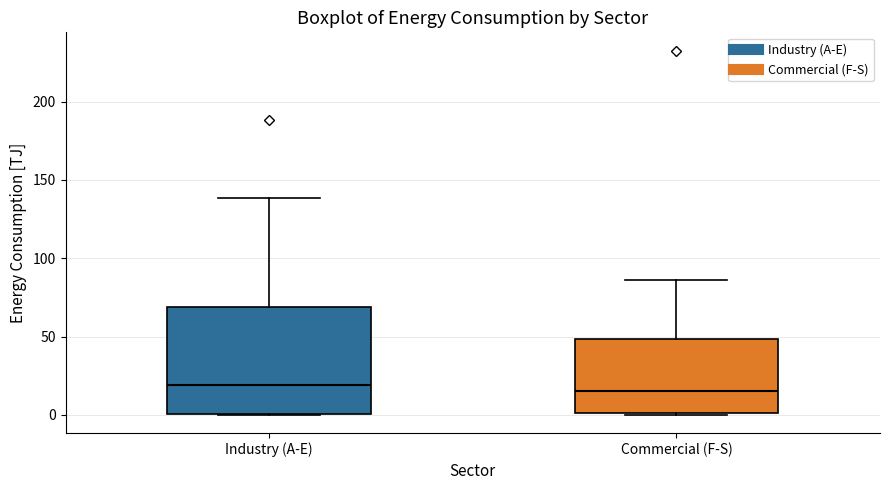

Comparing the boxes themselves (not the whiskers), which one is the tallest?

Industry (A-E)